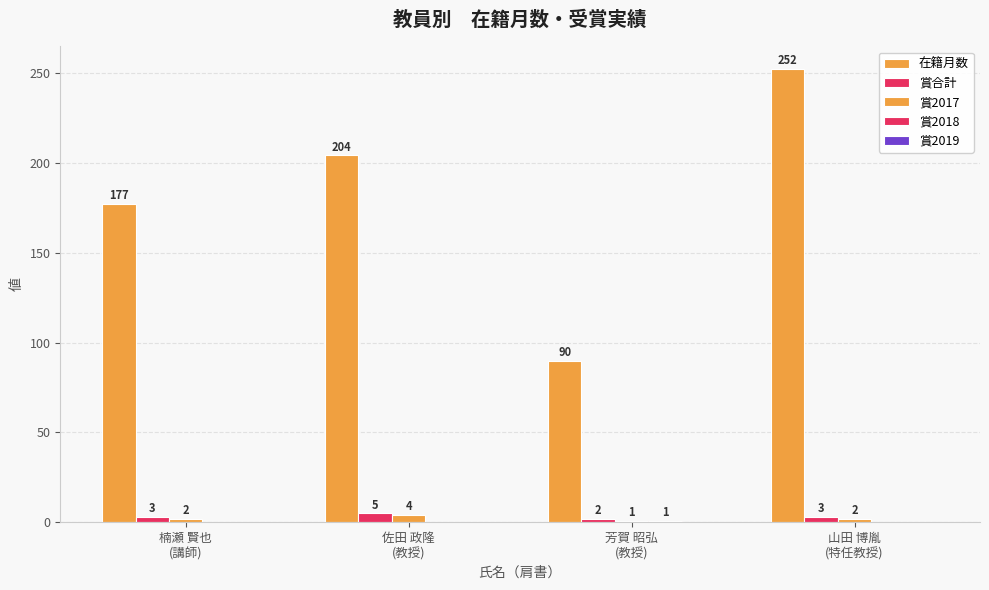

Are the bars grouped side by side (vs. stacked)?

Yes